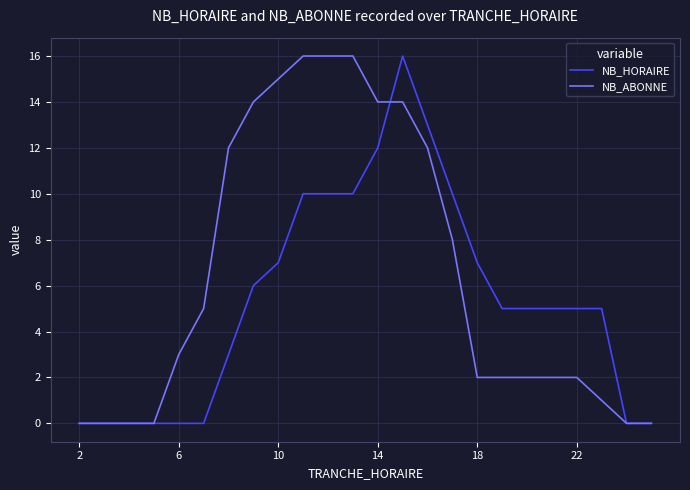

List the series in order of their overall mean, highest first.

NB_ABONNE, NB_HORAIRE